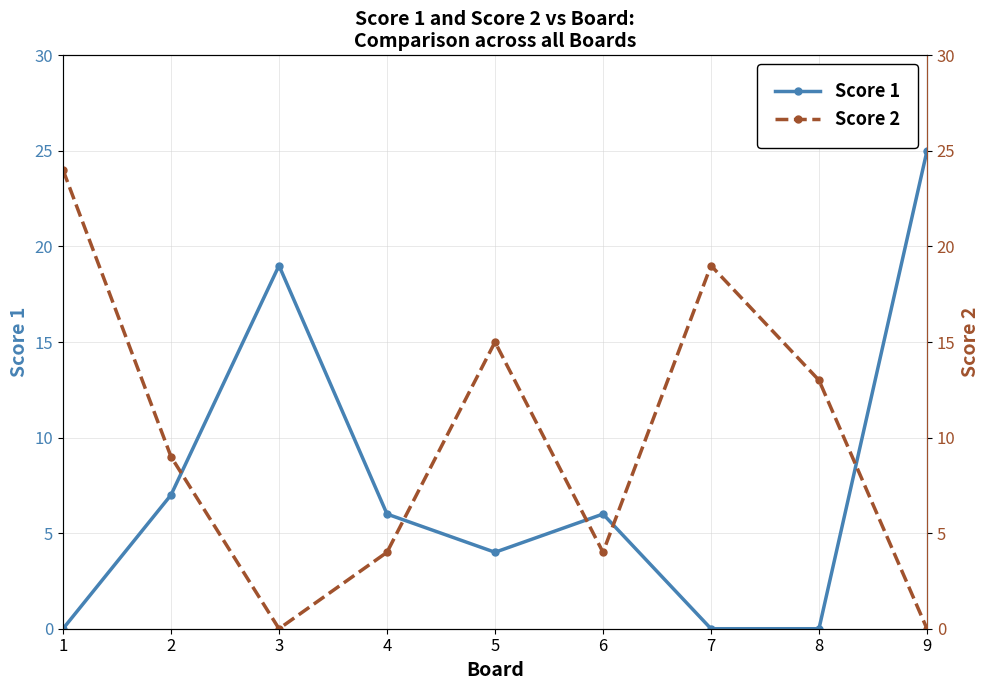

Is it true that Score 1 equals 10 at 2?

False